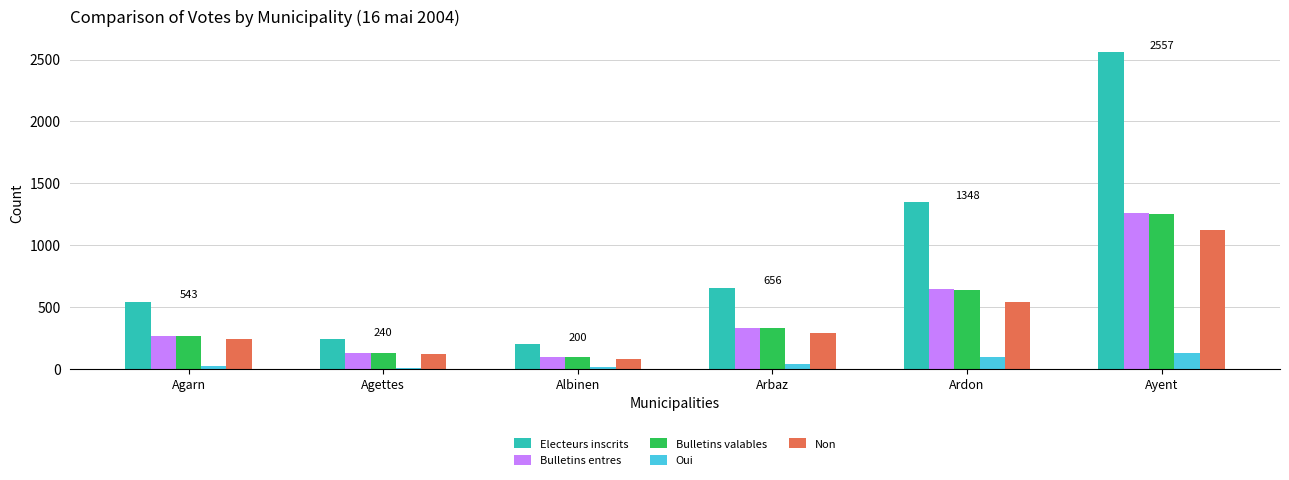

The value of Electeurs inscrits at Ardon is 1348. True or false?

True